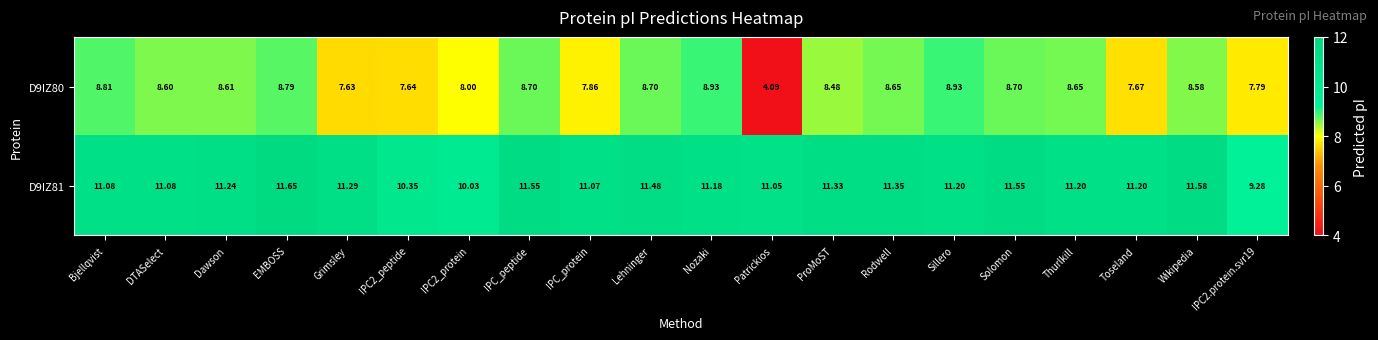

At which category is the sum across all series the highest?

EMBOSS